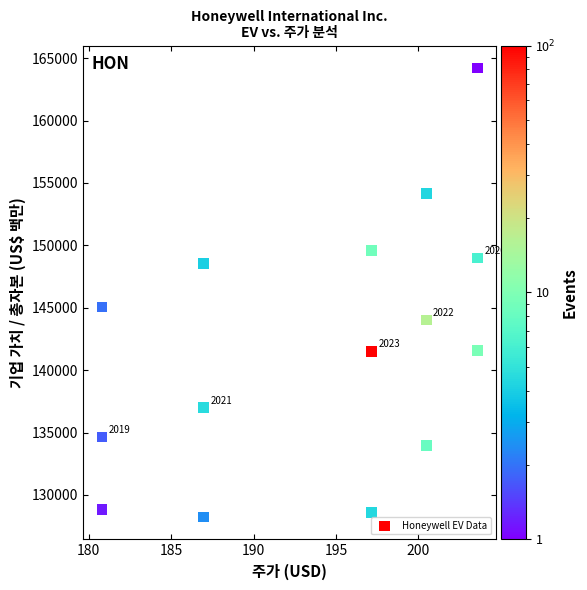

What Y value in the scatter plot is closest to 146224?

145059